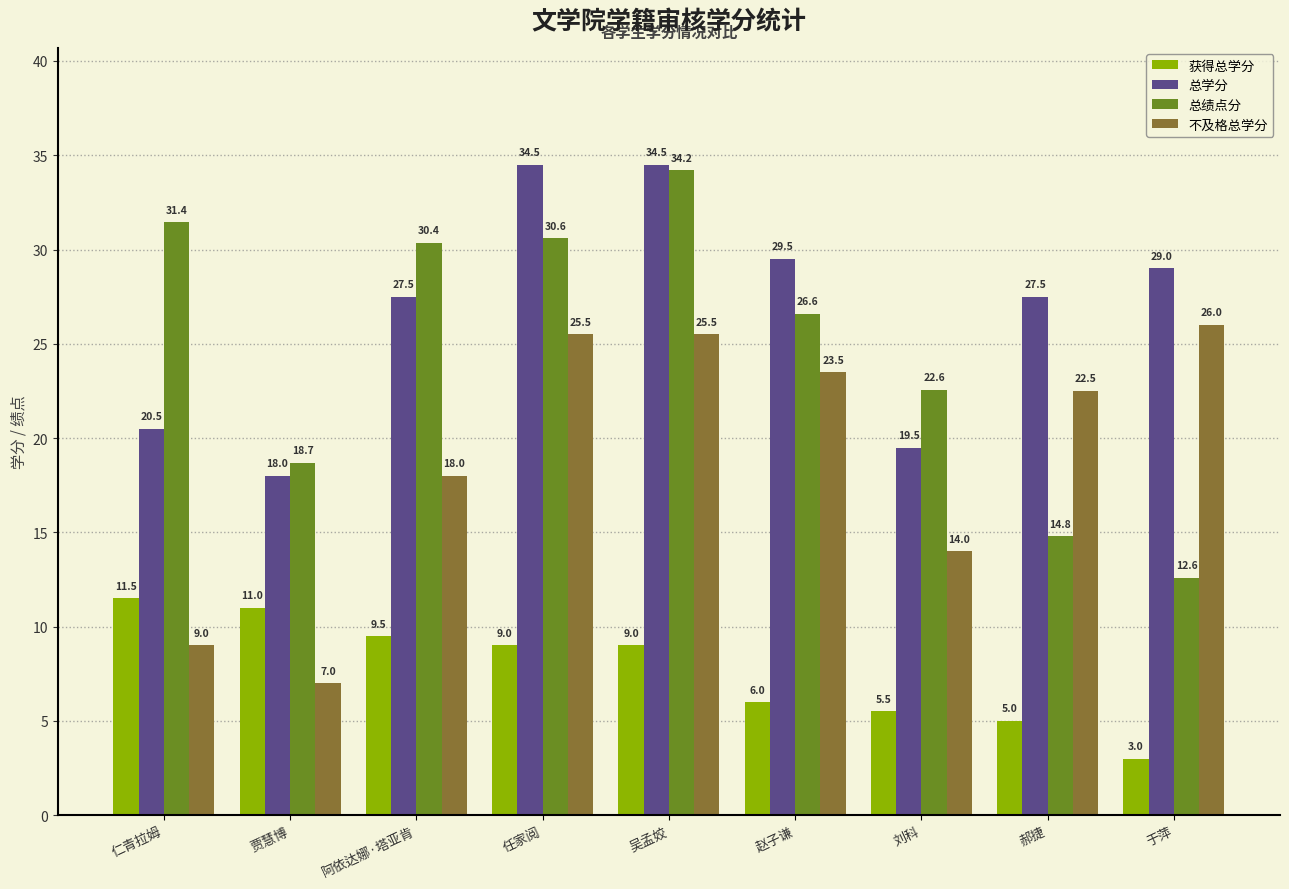

What is the difference between the 总绩点分 values at 贾慧博 and 吴孟姣?

15.5